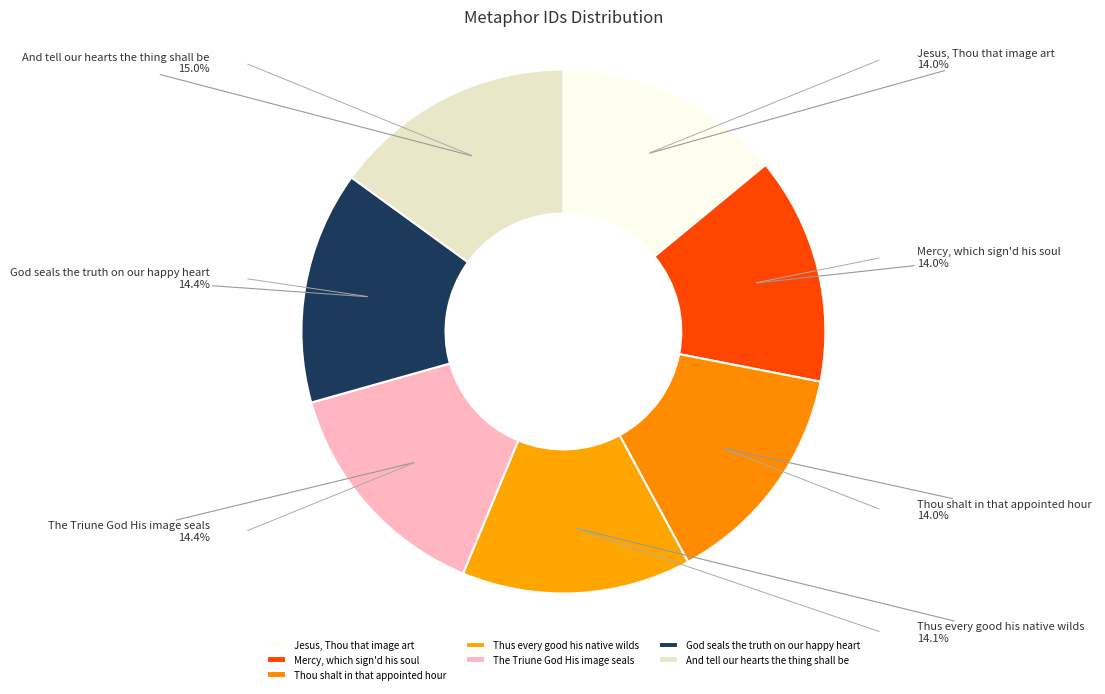

Is Jesus, Thou that image art the majority of the pie?

No